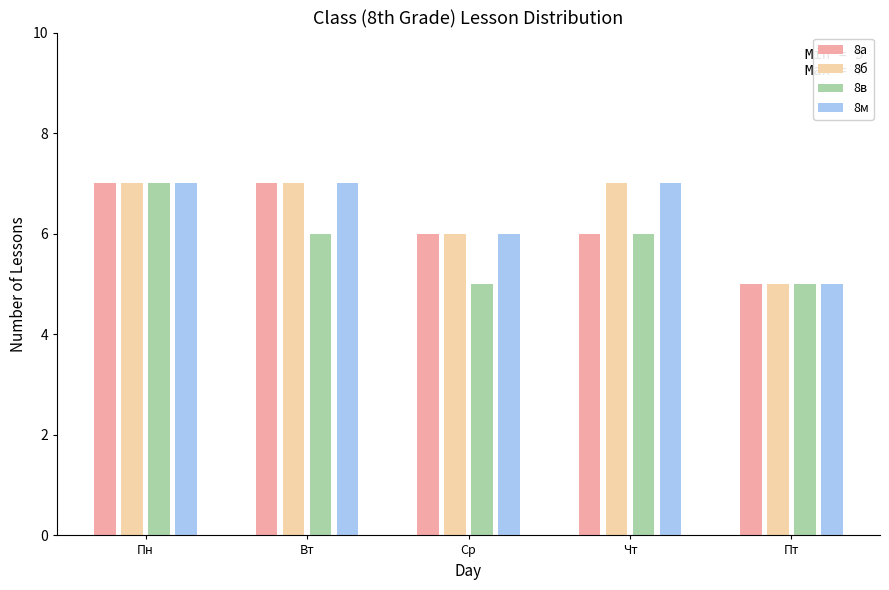

Are the bars grouped side by side (vs. stacked)?

Yes